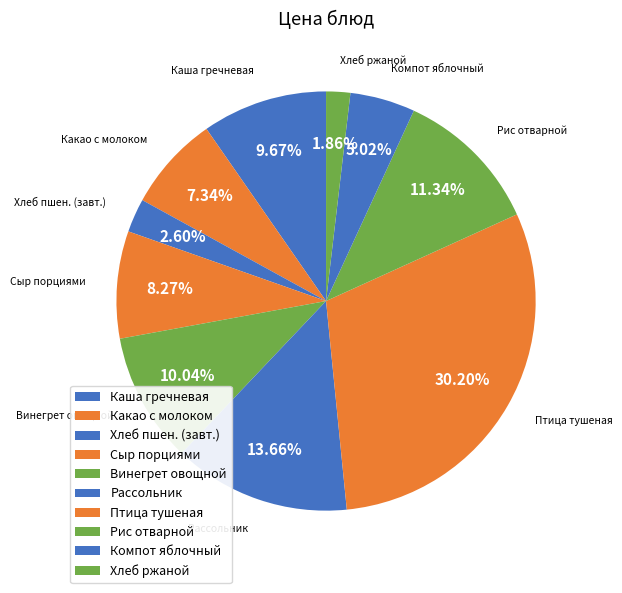

Is it true that Какао с молоком is 21% of the pie?

False